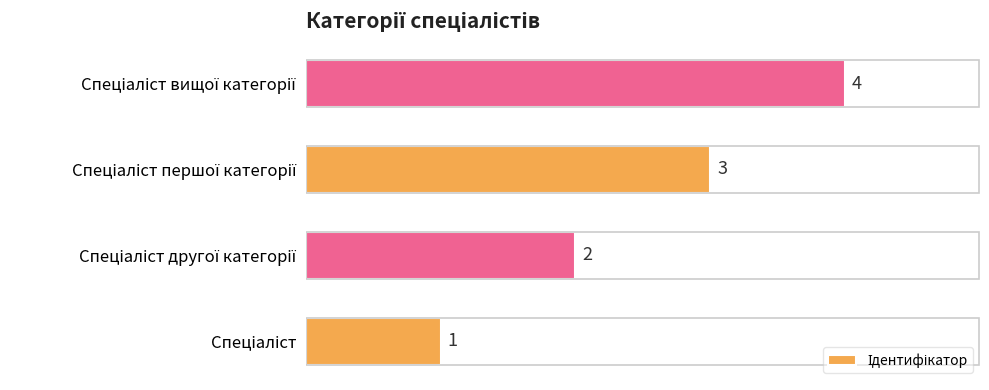

What is the difference between the maximum and minimum values?

3